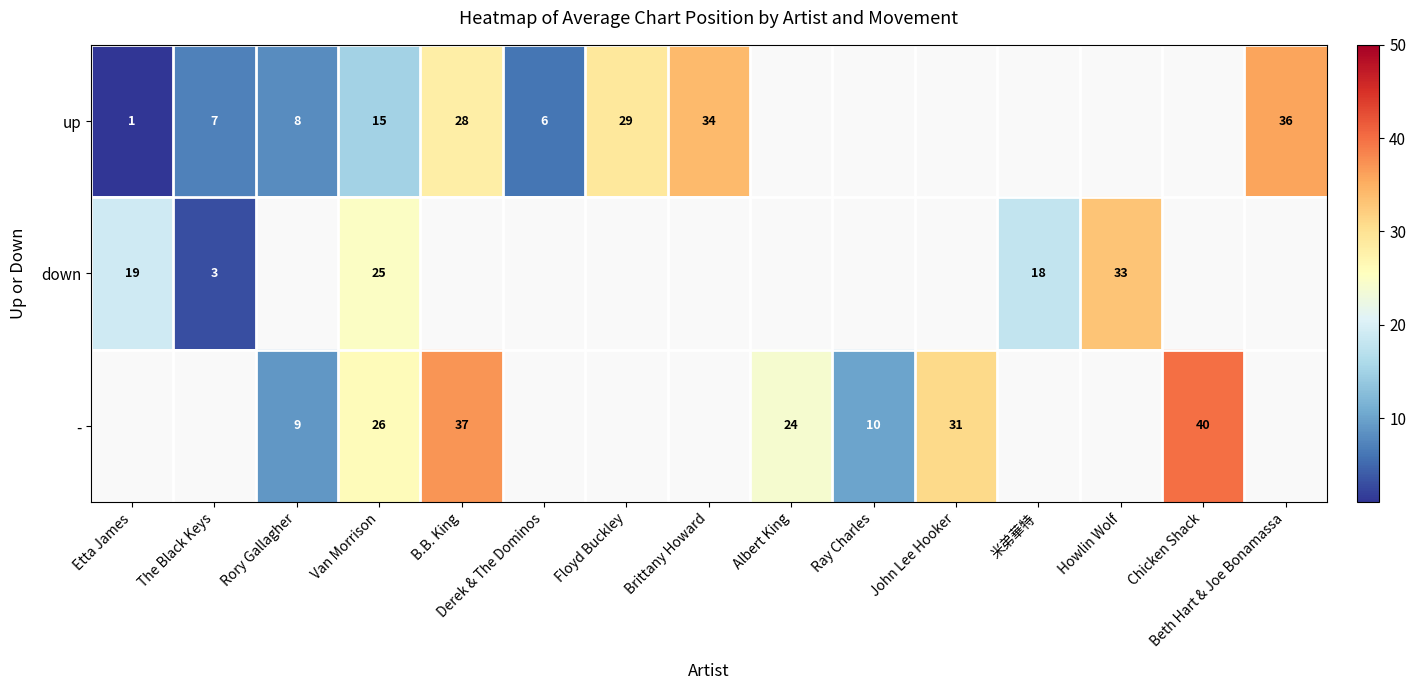

The - series shows 37 at B.B. King. True or false?

True